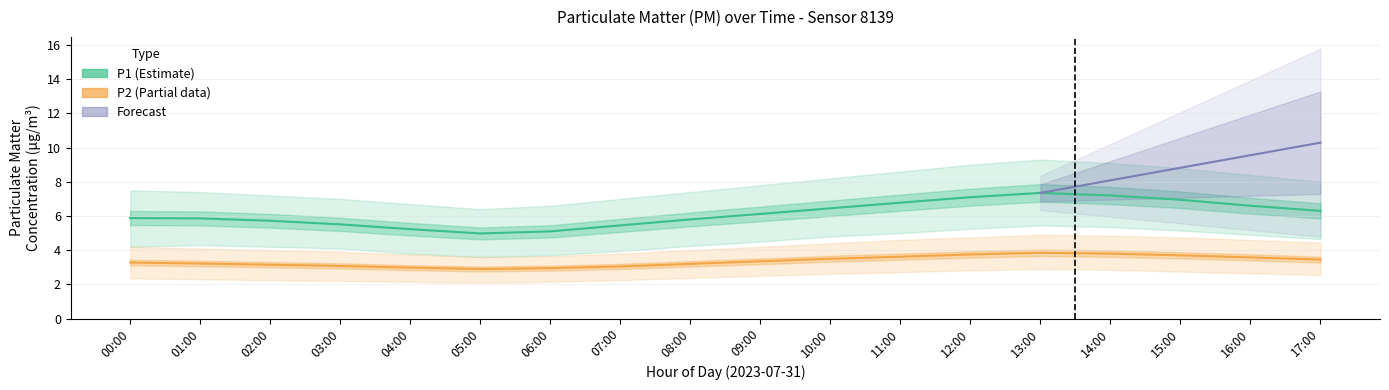

What is the minimum value for P1?

5.0